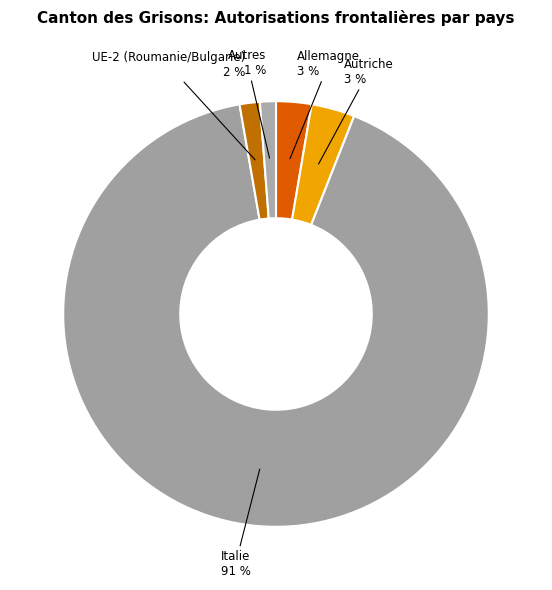

How many slices are in this pie chart?

5